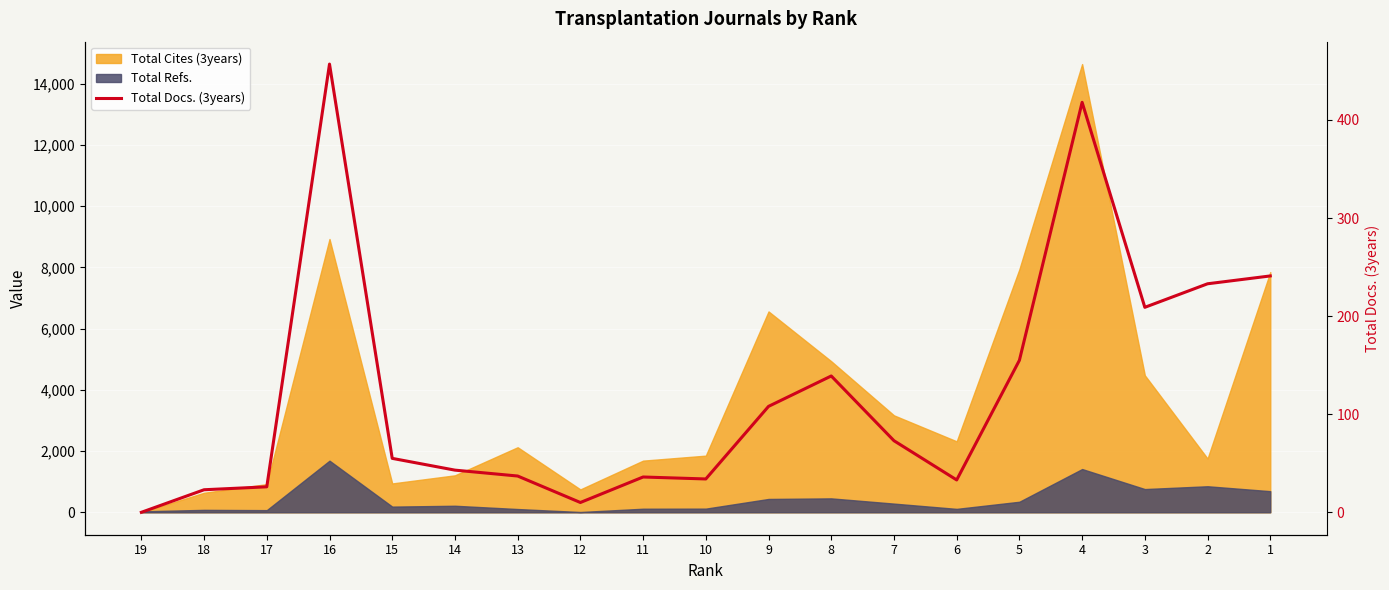

Reading left to right, list all the values displayed in this chart.

0	23	26	457	55	43	37	10	36	34	108	139	73	33	155	418	209	233	241